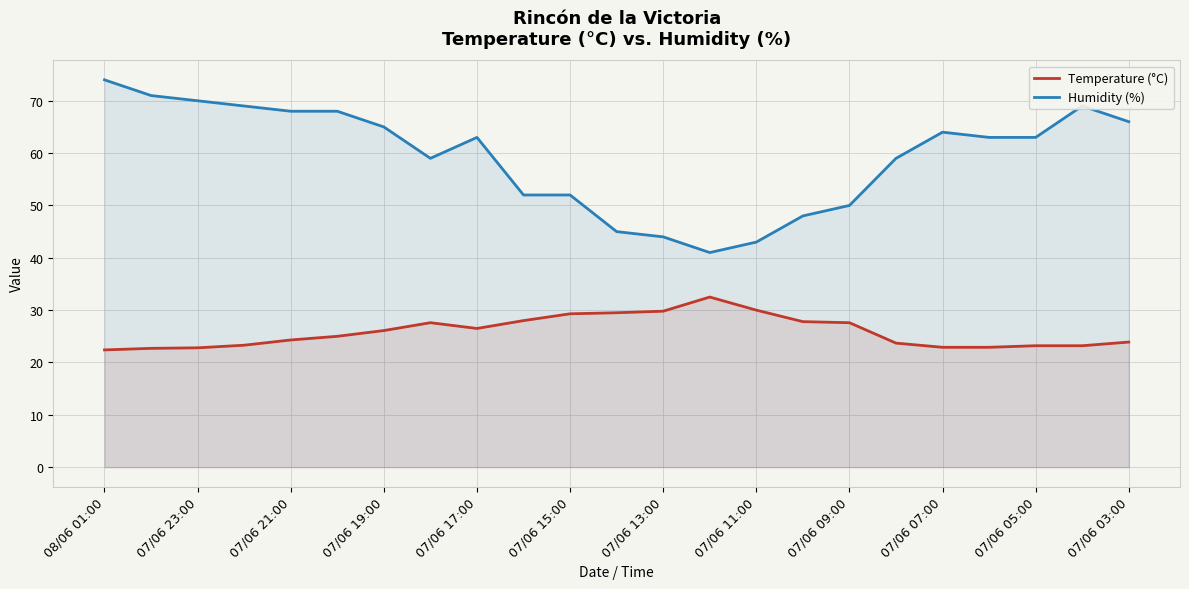

How many lines are shown in the chart?

2